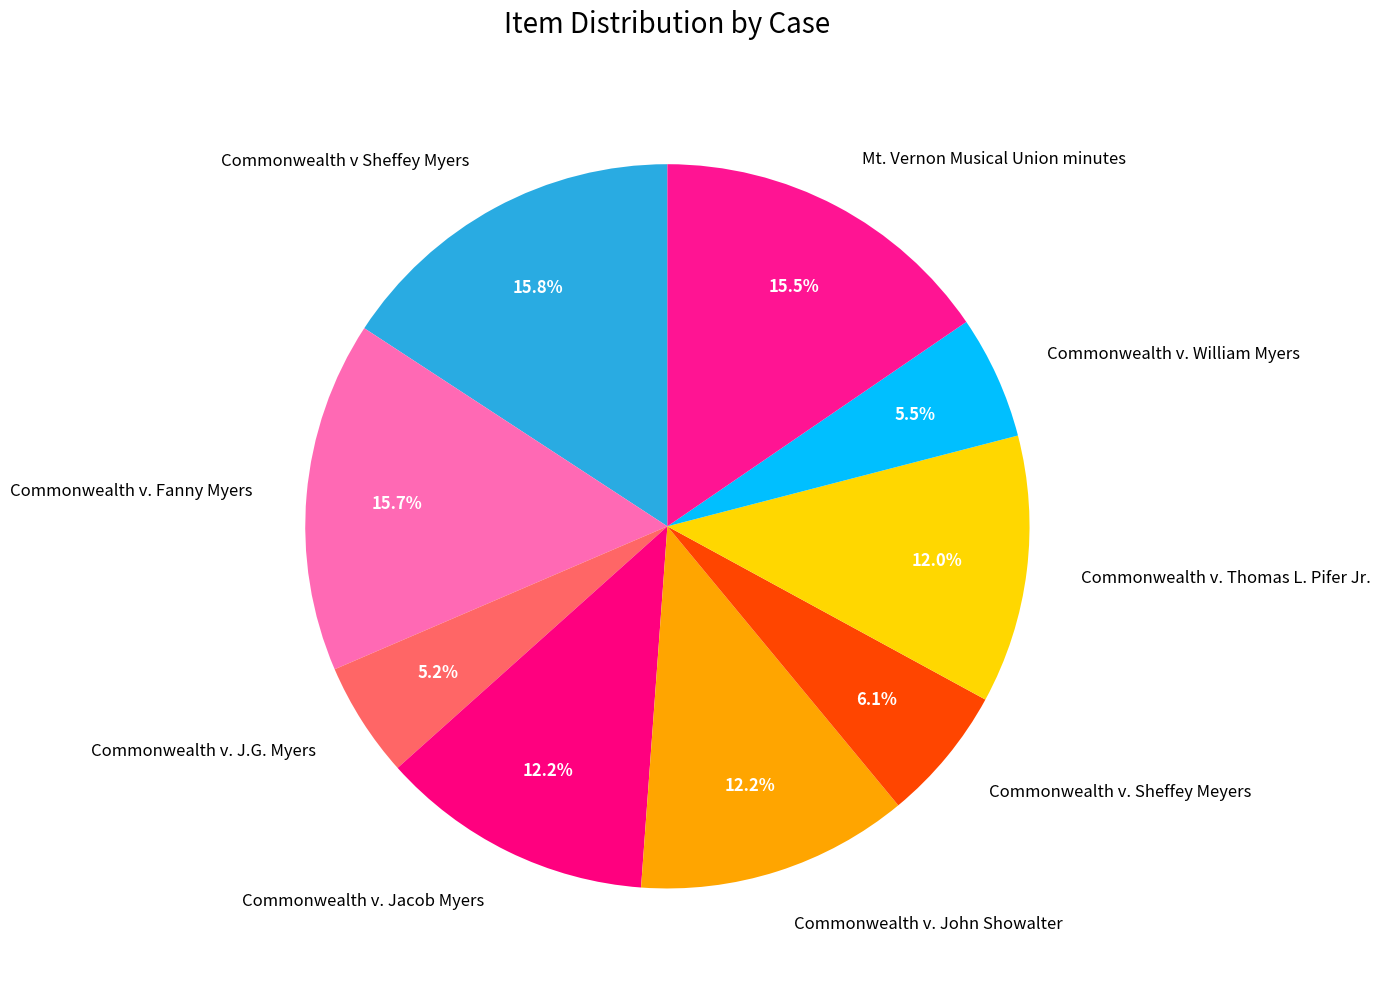

Is it true that Commonwealth v. Jacob Myers is 12% of the pie?

True